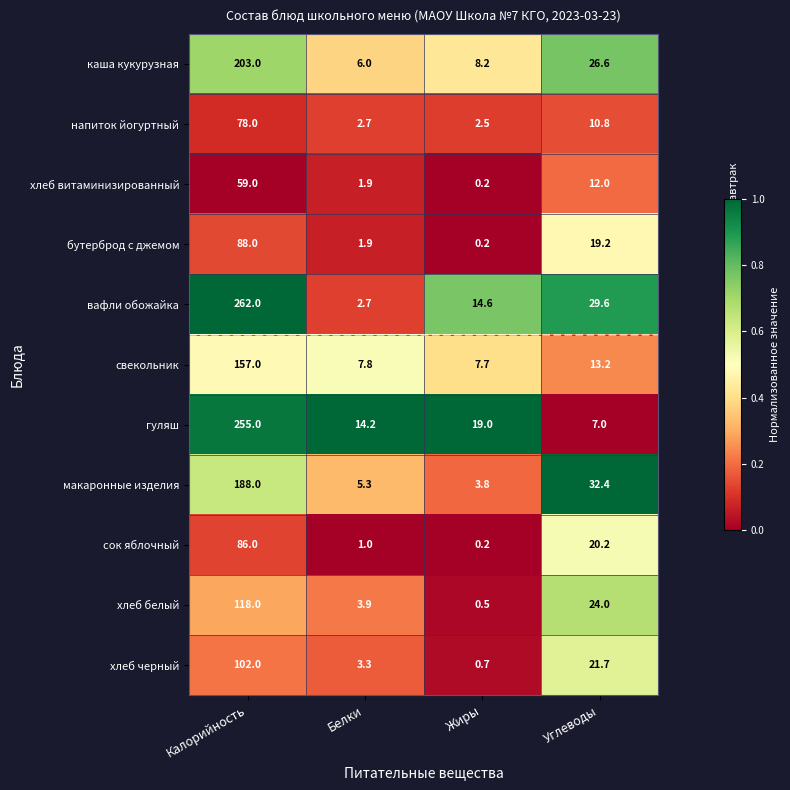

What is the difference between the highest and lowest values at Углеводы?

25.4